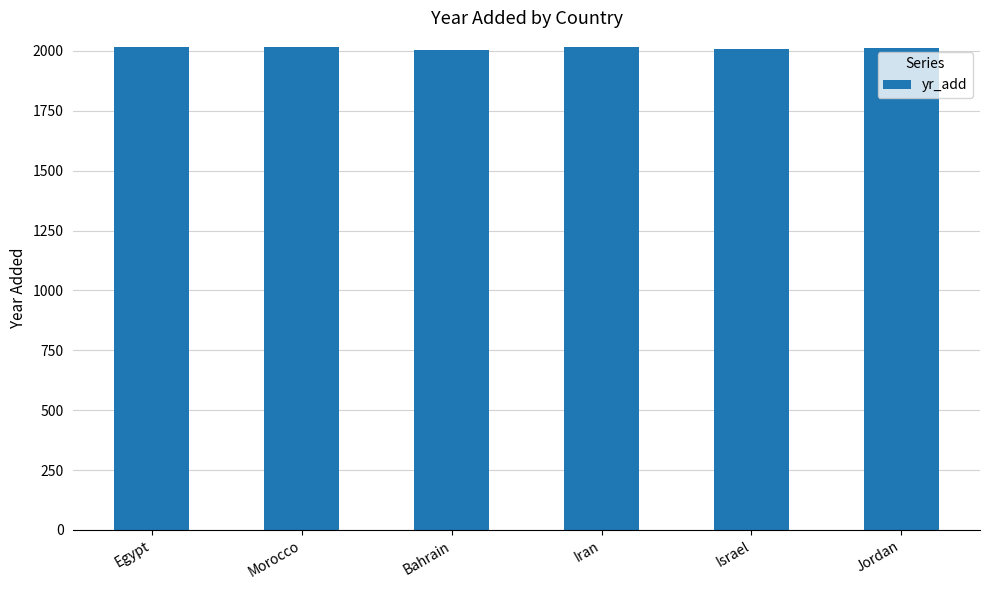

What is the sum of all values?

12079